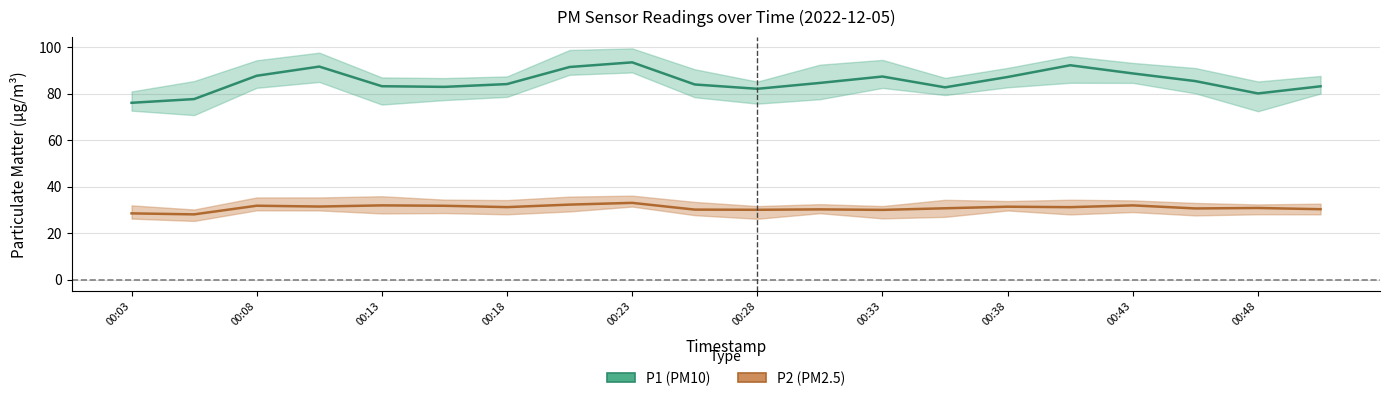

Which category has the highest value in the P1 series?

00:23